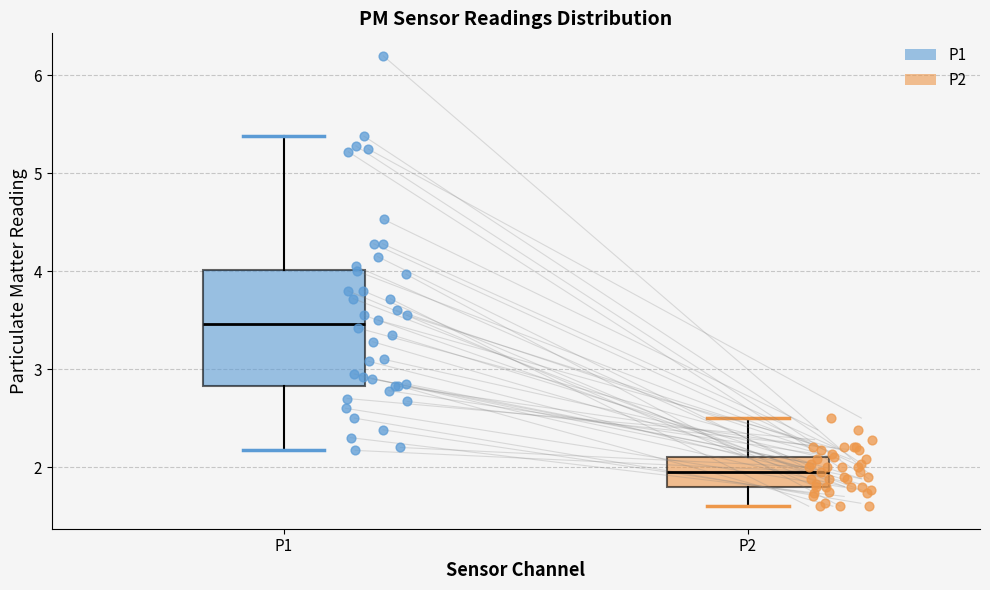

Where does the lower whisker of the box for P2 end on the y-axis? The values are not printed on the chart, so give them approximately, as read against the axis.

1.6